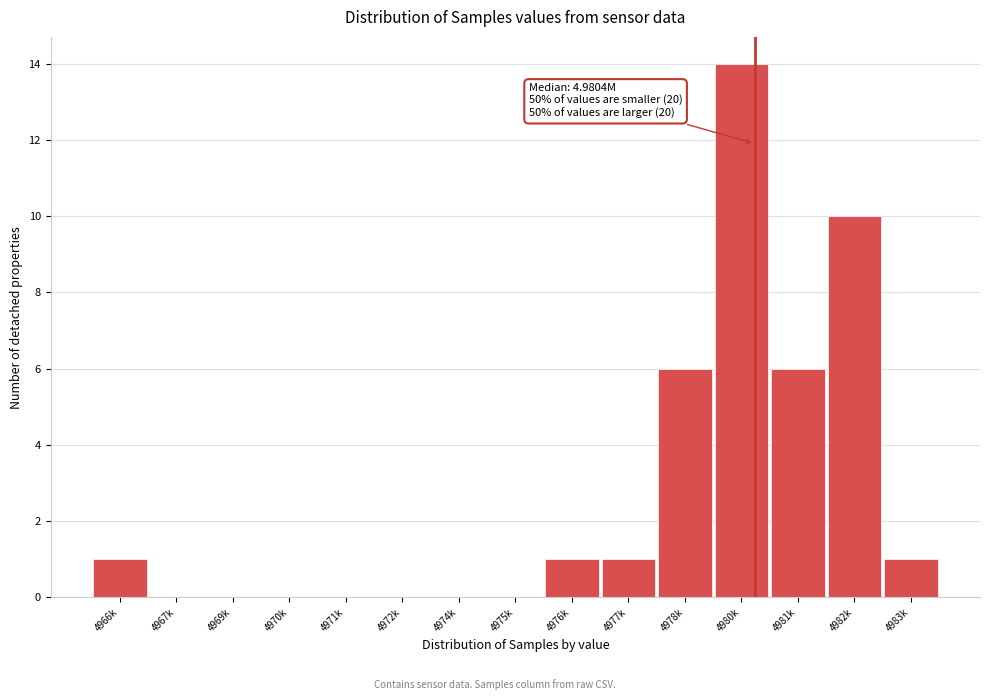

Reading left to right, what are all the values shown in this chart?

4966k=1	4967k=0	4969k=0	4970k=0	4971k=0	4972k=0	4974k=0	4975k=0	4976k=1	4977k=1	4978k=6	4980k=14	4981k=6	4982k=10	4983k=1